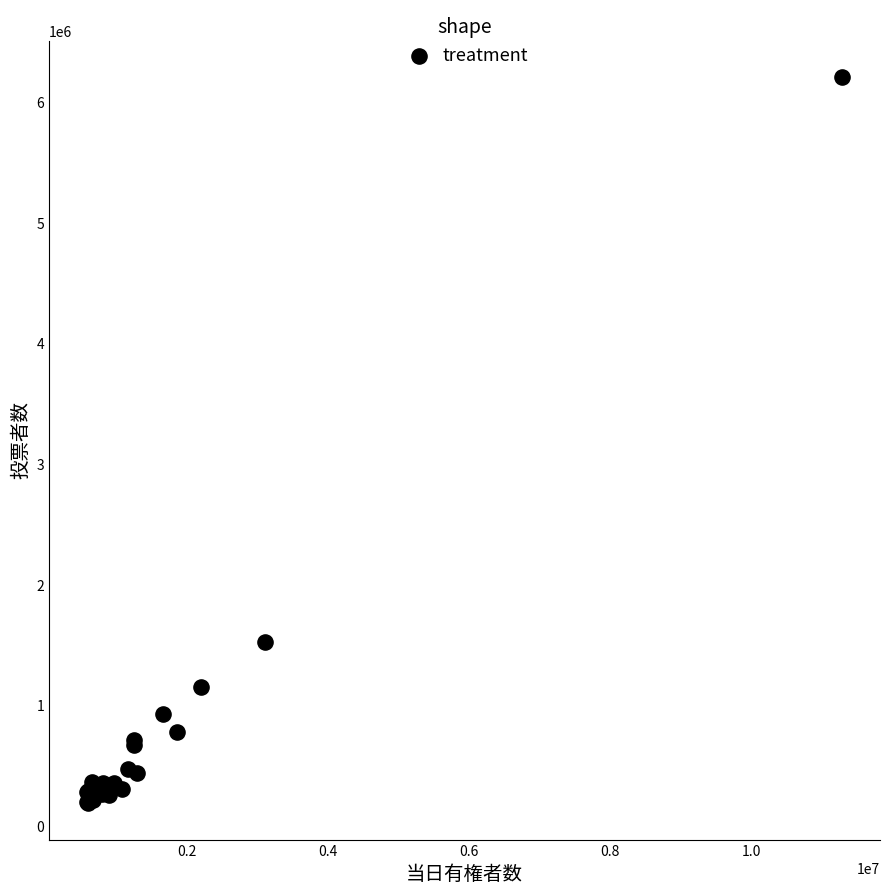

What Y value in the scatter plot is closest to 3198906?

1522211